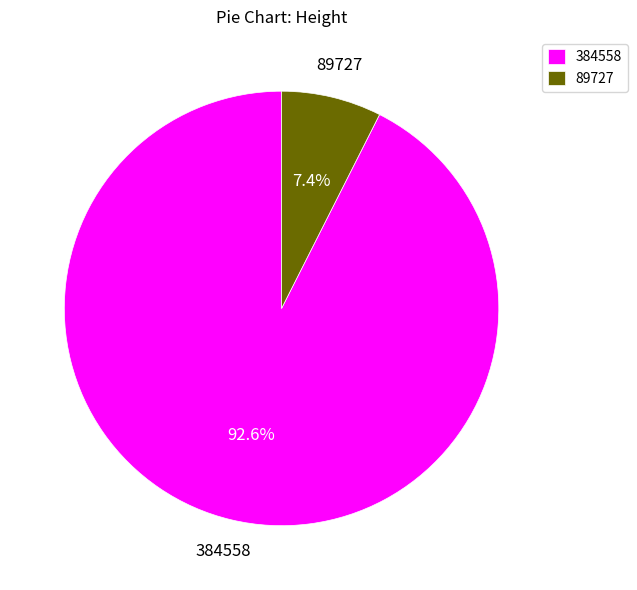

Rank the categories by value from lowest to highest.

89727, 384558